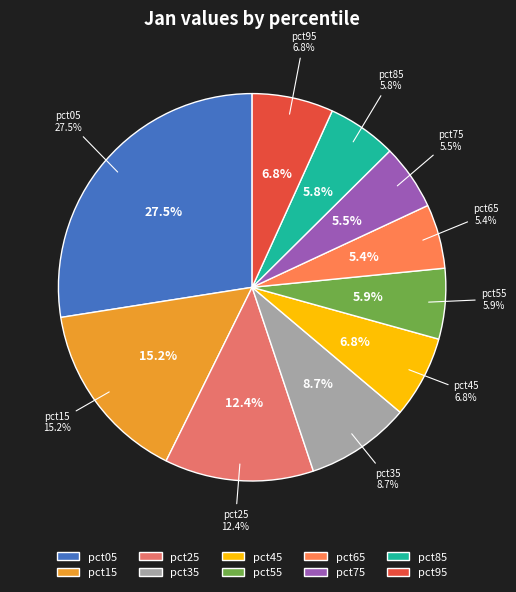

True or false: pct35 accounts for 2% of the total.

False